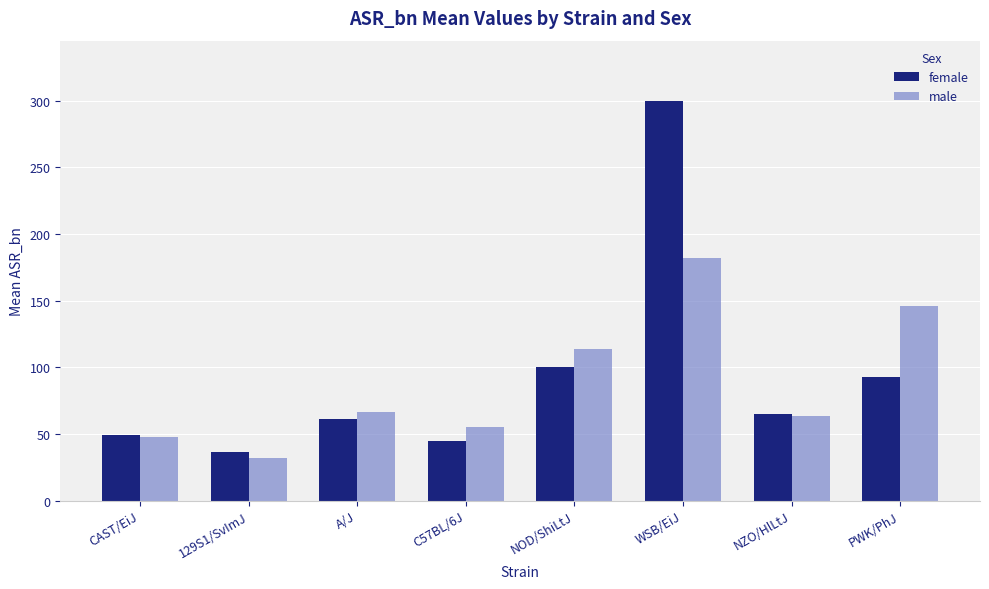

At which category does the chart reach its minimum across all series?

129S1/SvImJ